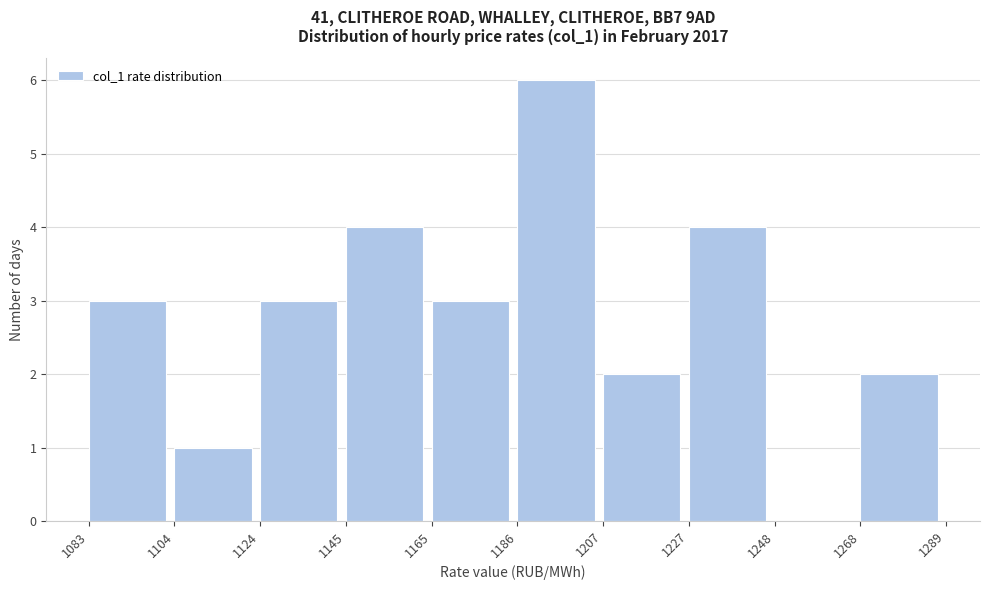

What is the height of the bar covering 1207 to 1227 on the x-axis? The values are not printed on the chart, so give them approximately, as read against the axis.

2